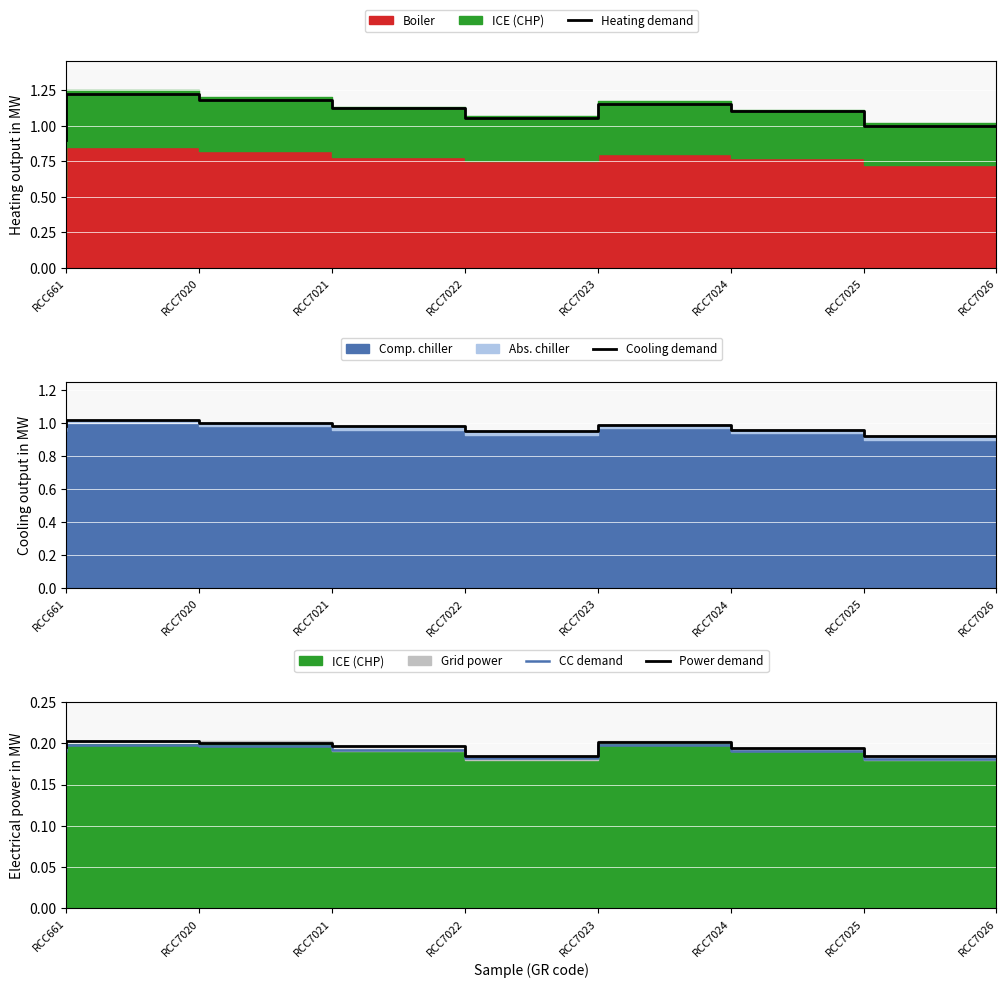

Which category has the highest value across all series?

RCC7020